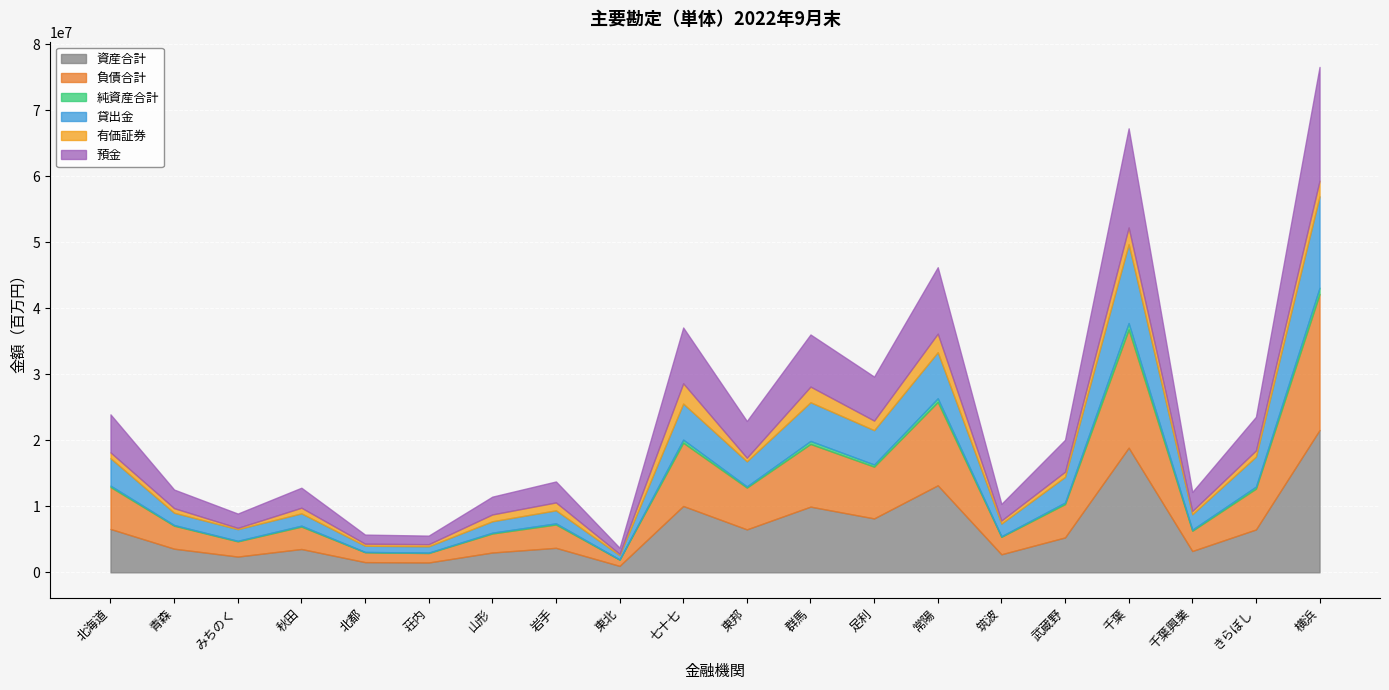

List the labels in order of 有価証券 value, largest first.

七十七, 常陽, 千葉, 横浜, 群馬, 足利, 岩手, 山形, きらぼし, 北海道, 秋田, 武蔵野, 青森, 東邦, 千葉興業, 筑波, 荘内, 北都, 東北, みちのく